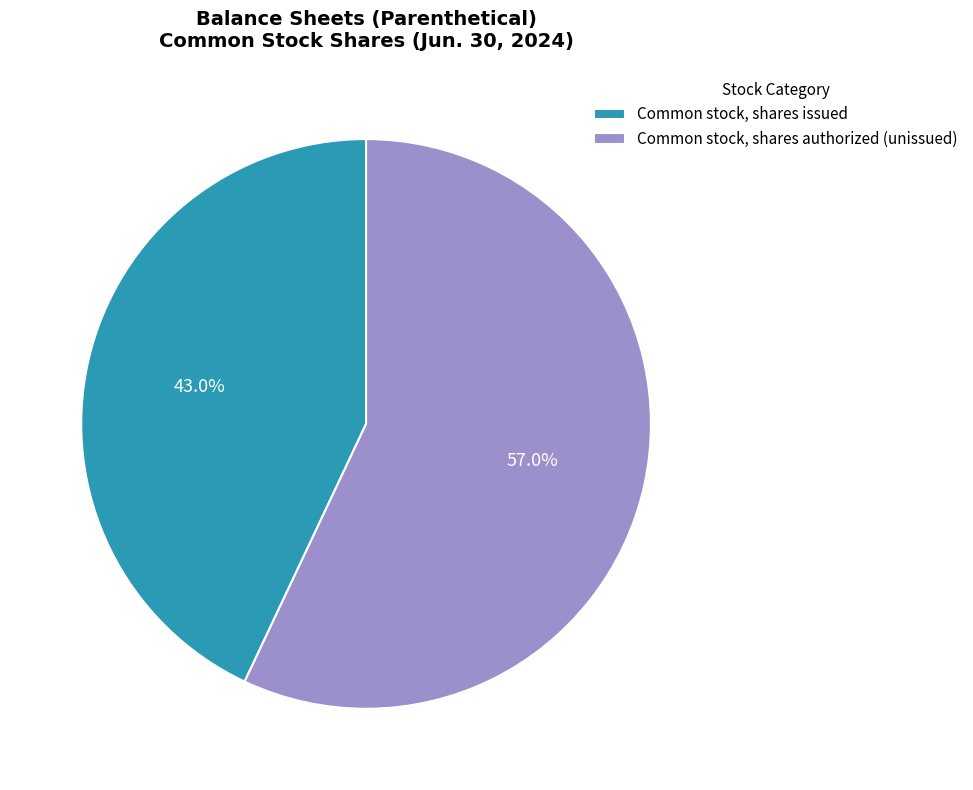

What is the smallest slice in the pie chart?

Common stock, shares issued